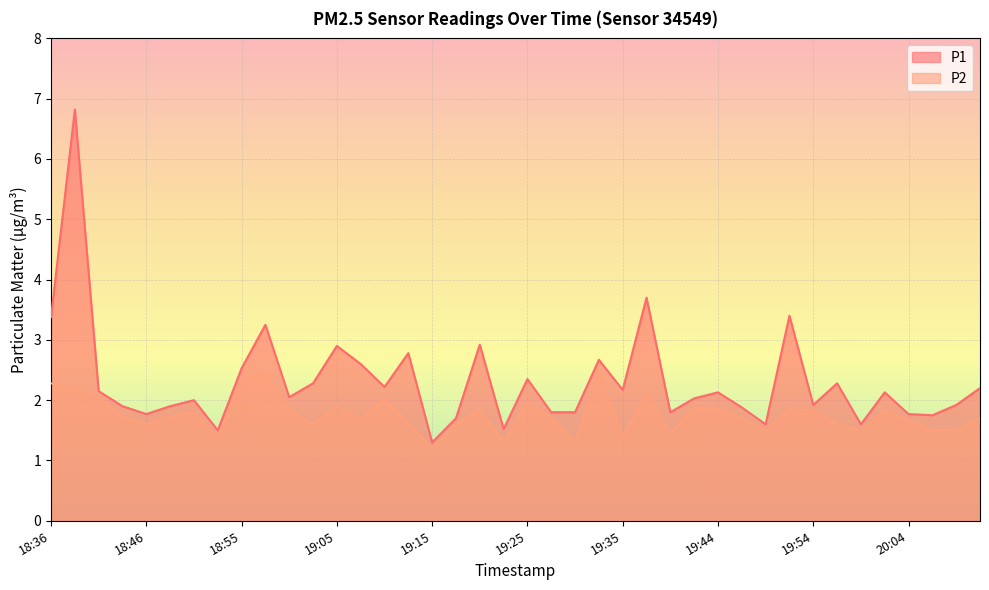

What is the minimum value shown in the chart?

1.2